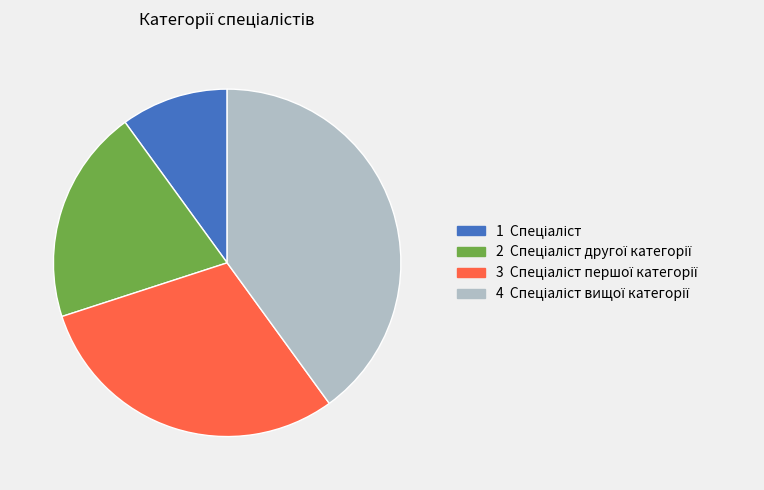

Does any single category account for the majority?

No